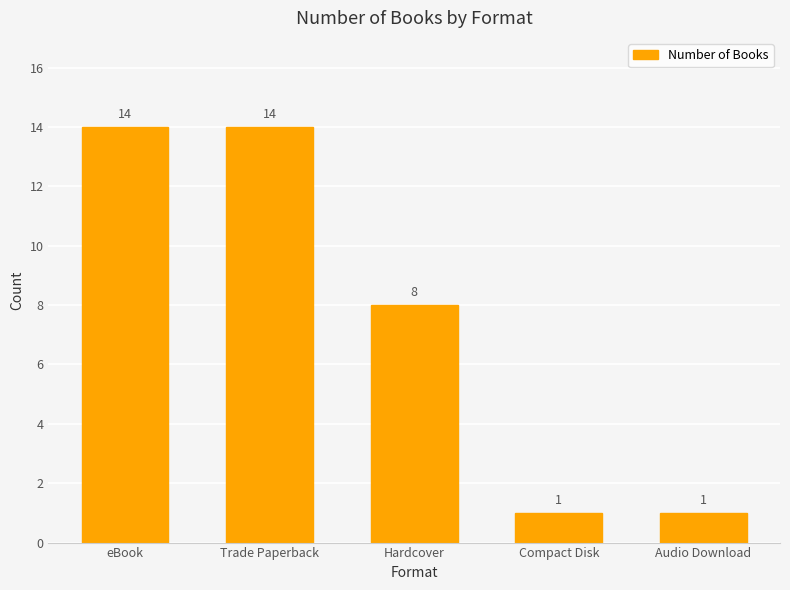

The value at Trade Paperback is 14. True or false?

True